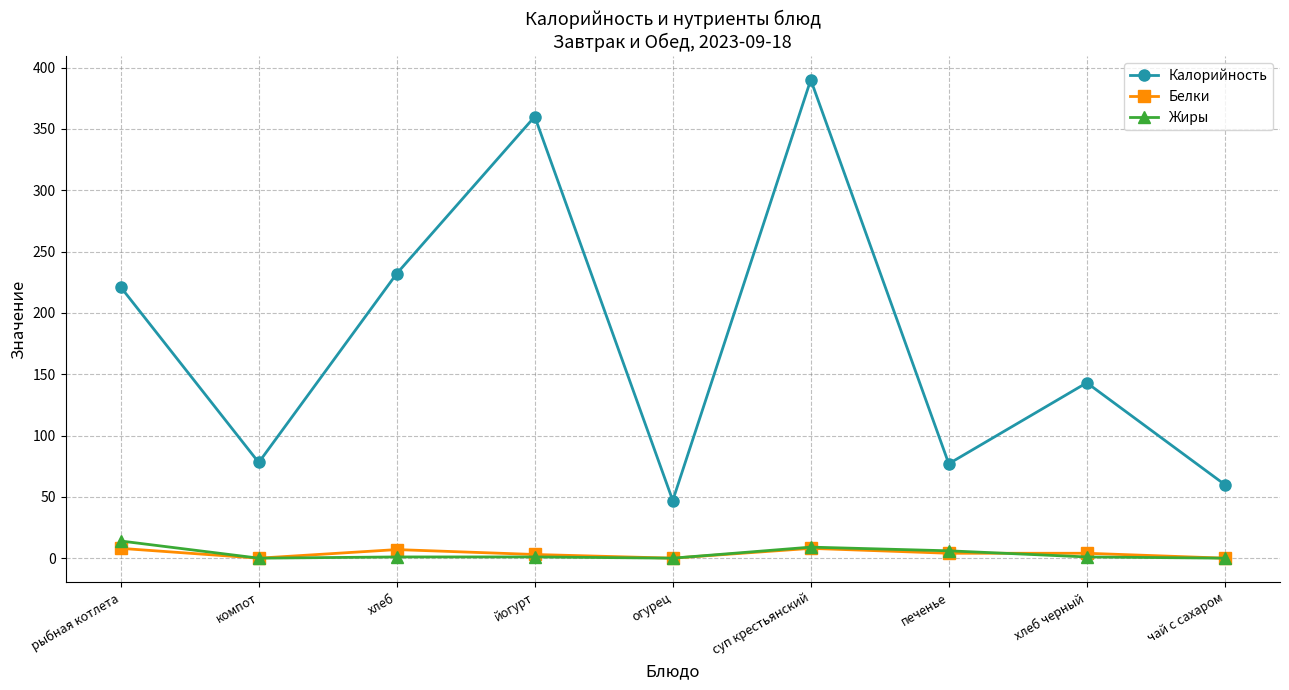

True or false: Калорийность and Белки intersect in this chart.

False